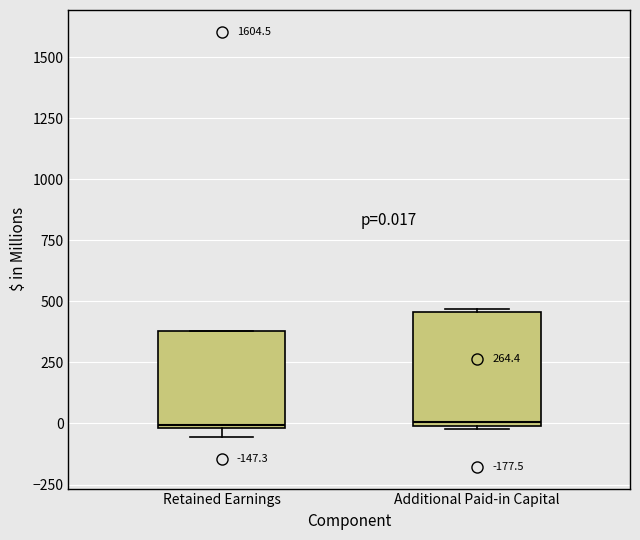

Comparing the boxes themselves (not the whiskers), which one is the tallest?

Additional Paid-in Capital